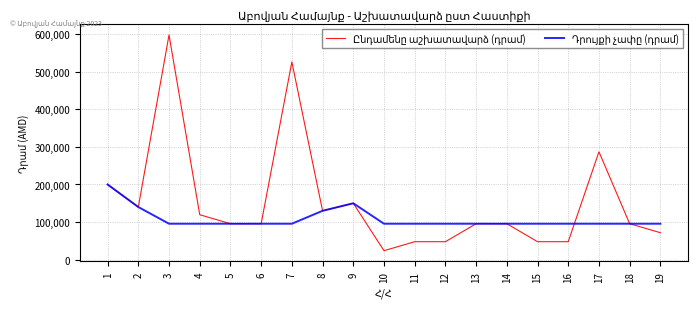

At which category is the sum across all series the highest?

3